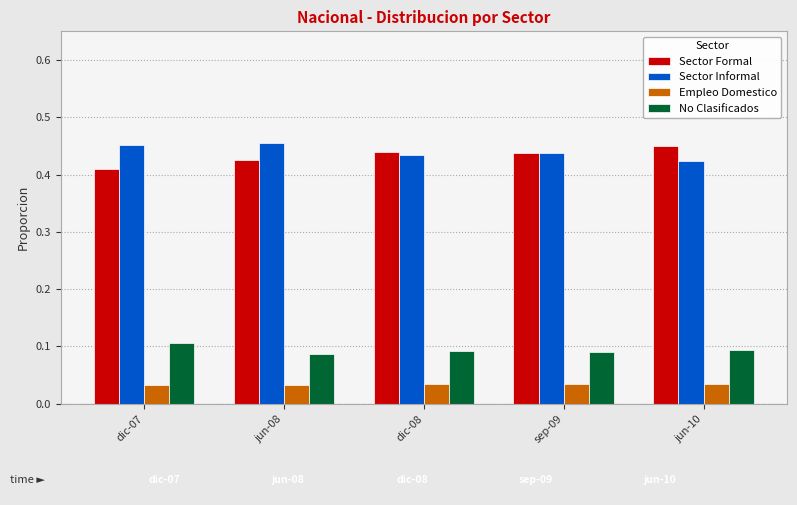

How many data points does each series have?

5